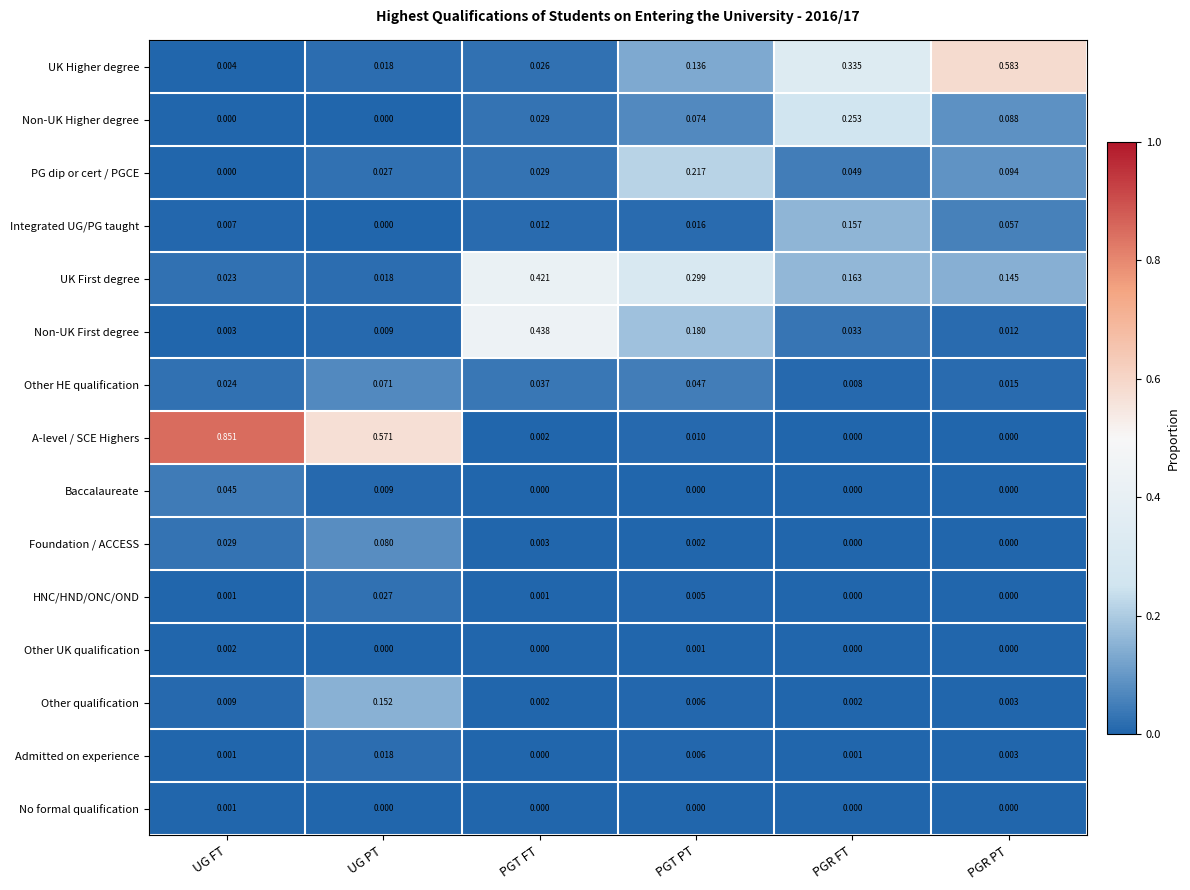

At which category is the sum across all series the highest?

PGR FT